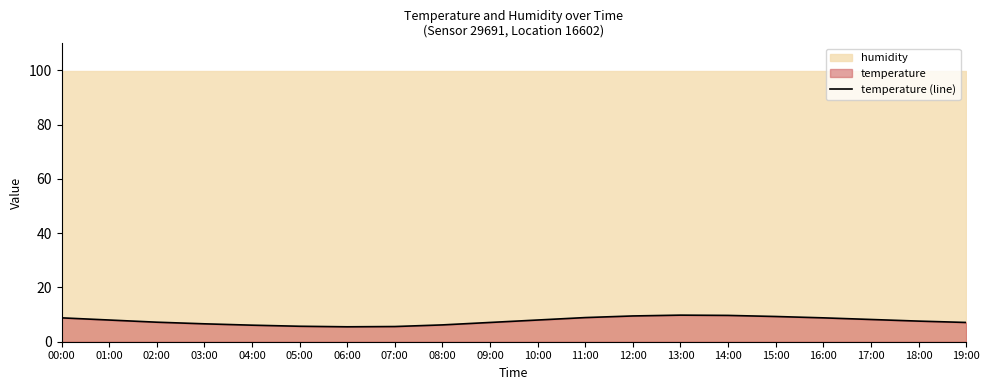

What is the label of the 6th point from the right?

14:00